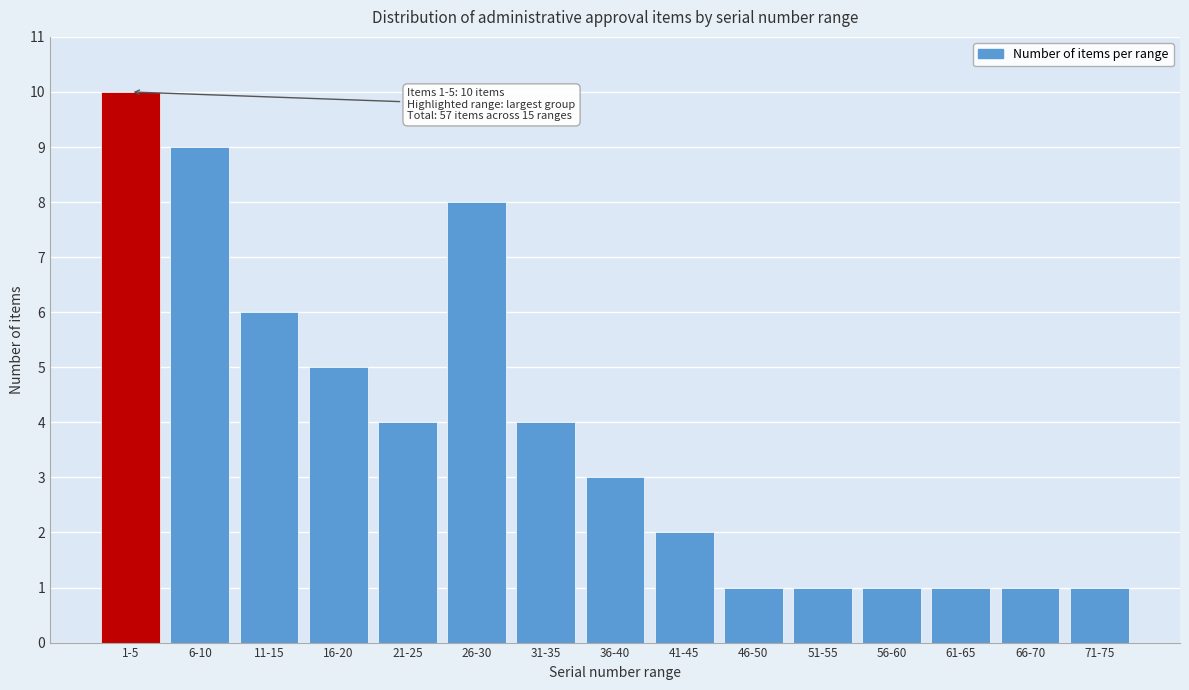

Reading left to right, extract all data points from this chart.

10	9	6	5	4	8	4	3	2	1	1	1	1	1	1